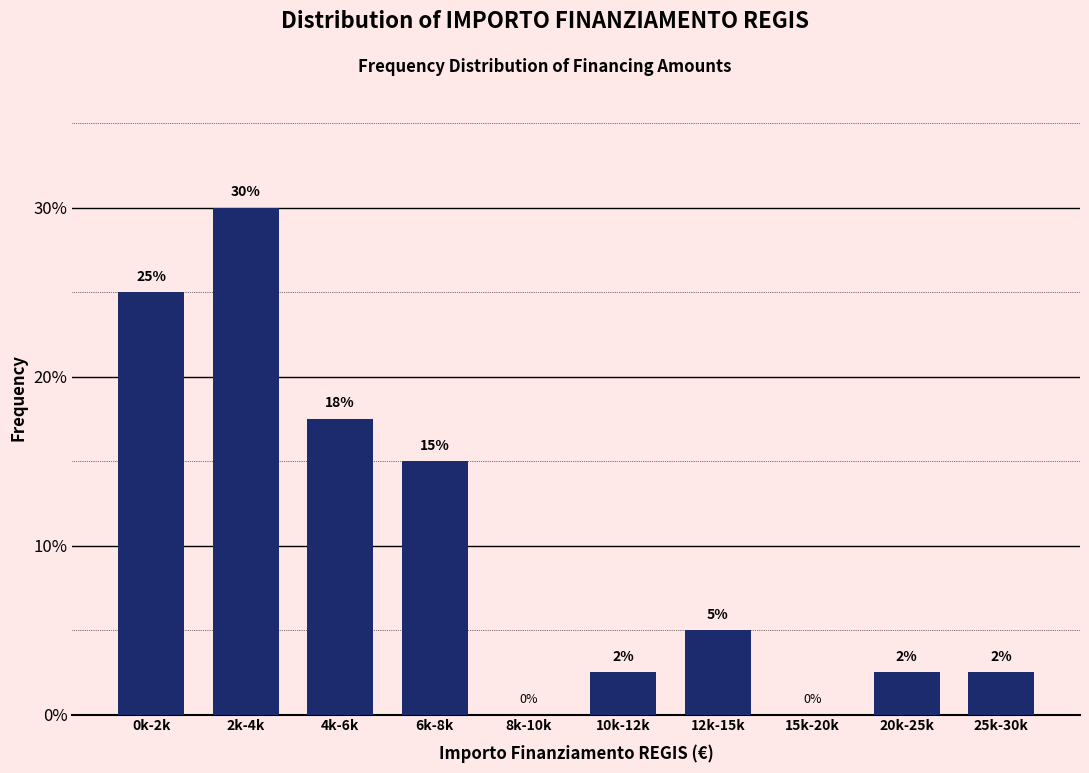

Where is the data nearest to the value 15?

6k-8k